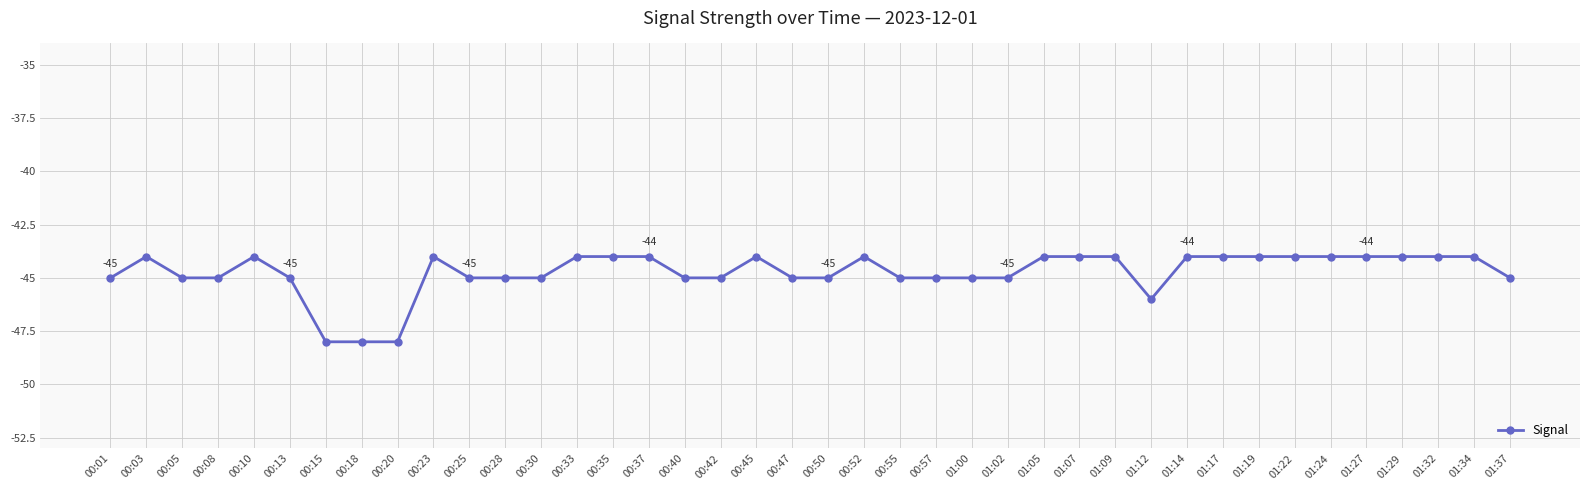

What is the sum of the values at 01:12 and 01:27?

-90